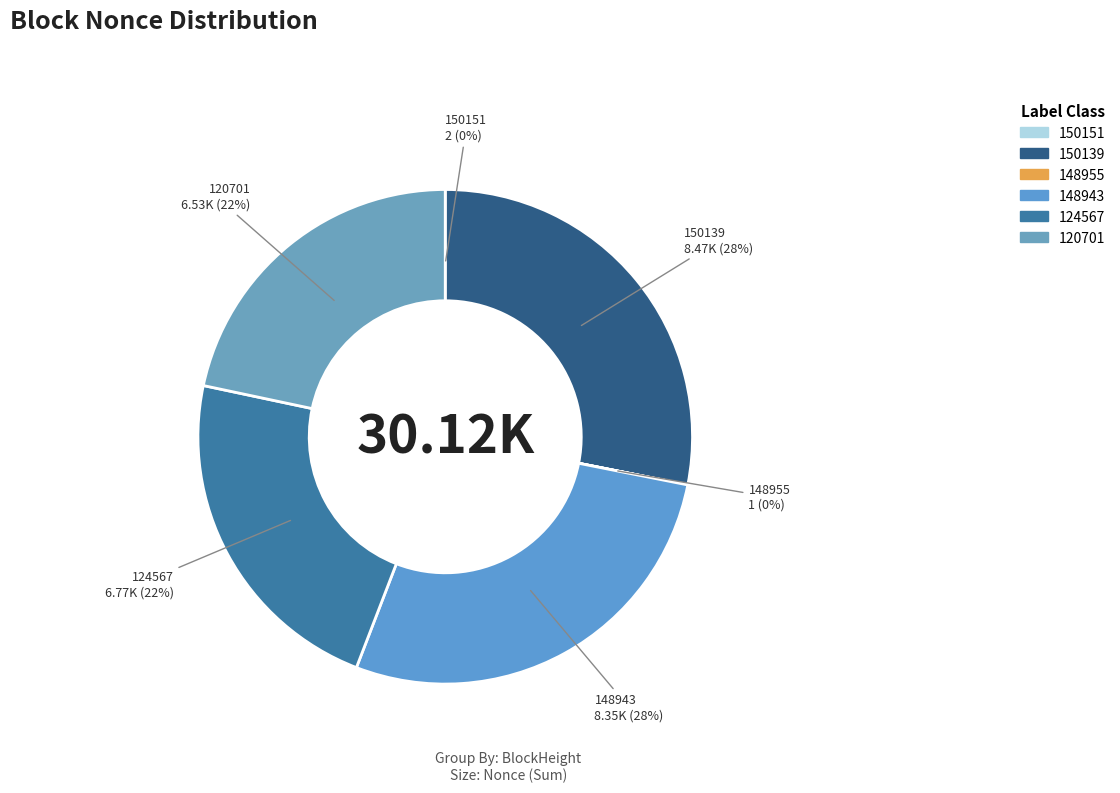

To the nearest percent, what portion does 120701 represent?

22%